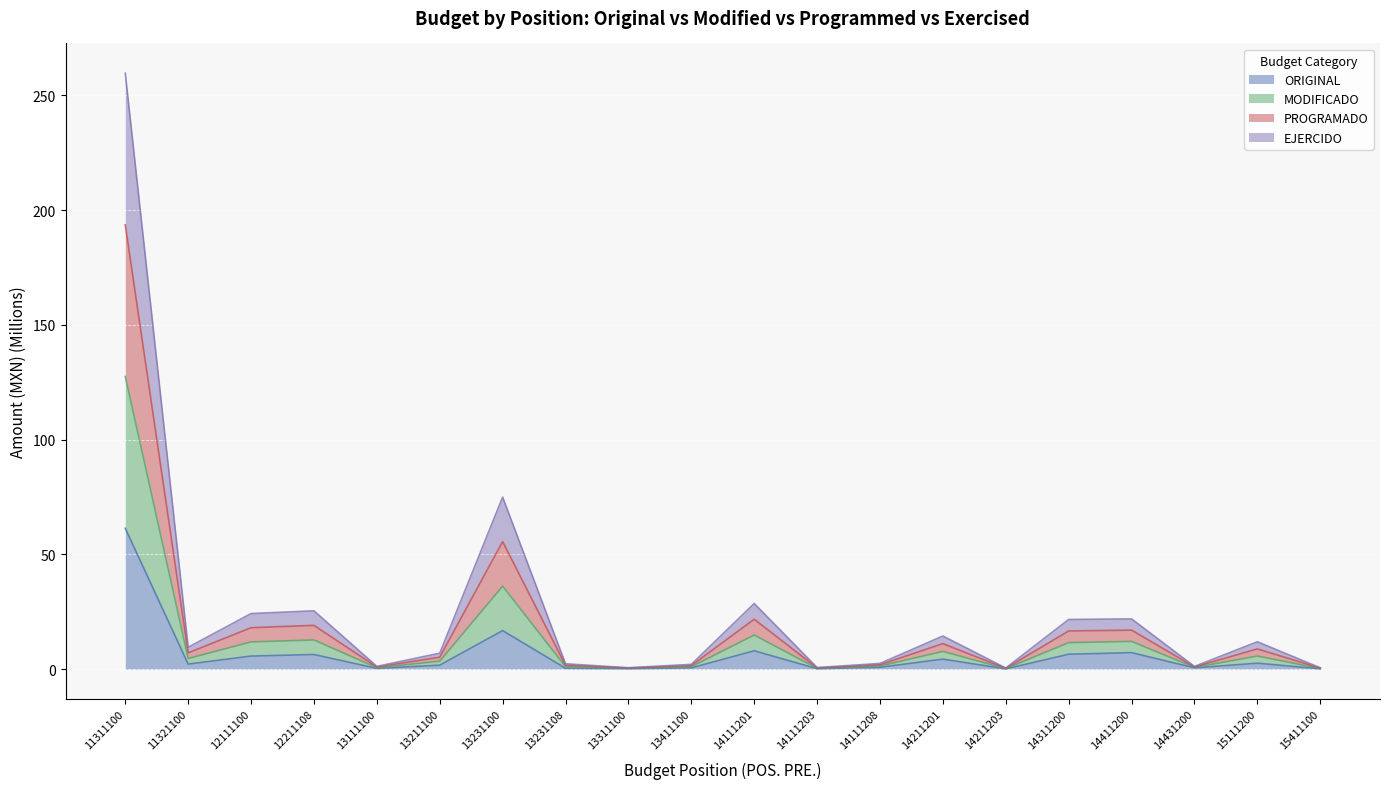

What is the value of the ORIGINAL point at the 17th from the left?

7.2